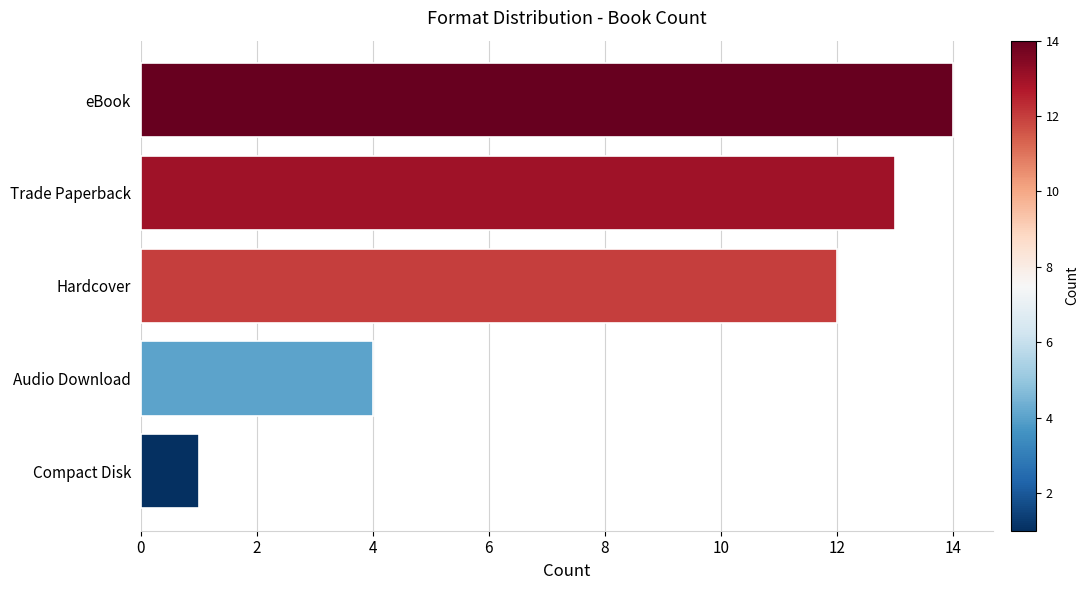

Reading bottom to top, list all the values displayed in this chart.

Compact Disk=1	Audio Download=4	Hardcover=12	Trade Paperback=13	eBook=14